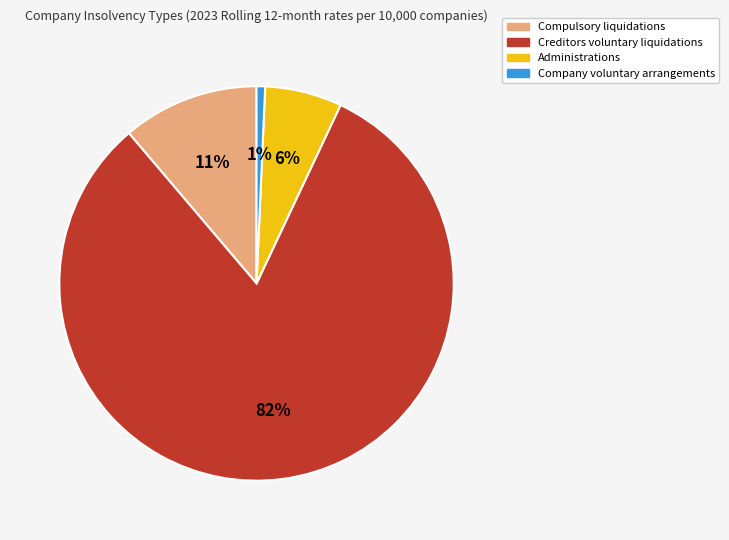

Do Compulsory liquidations and Company voluntary arrangements together represent more than half of the pie?

No